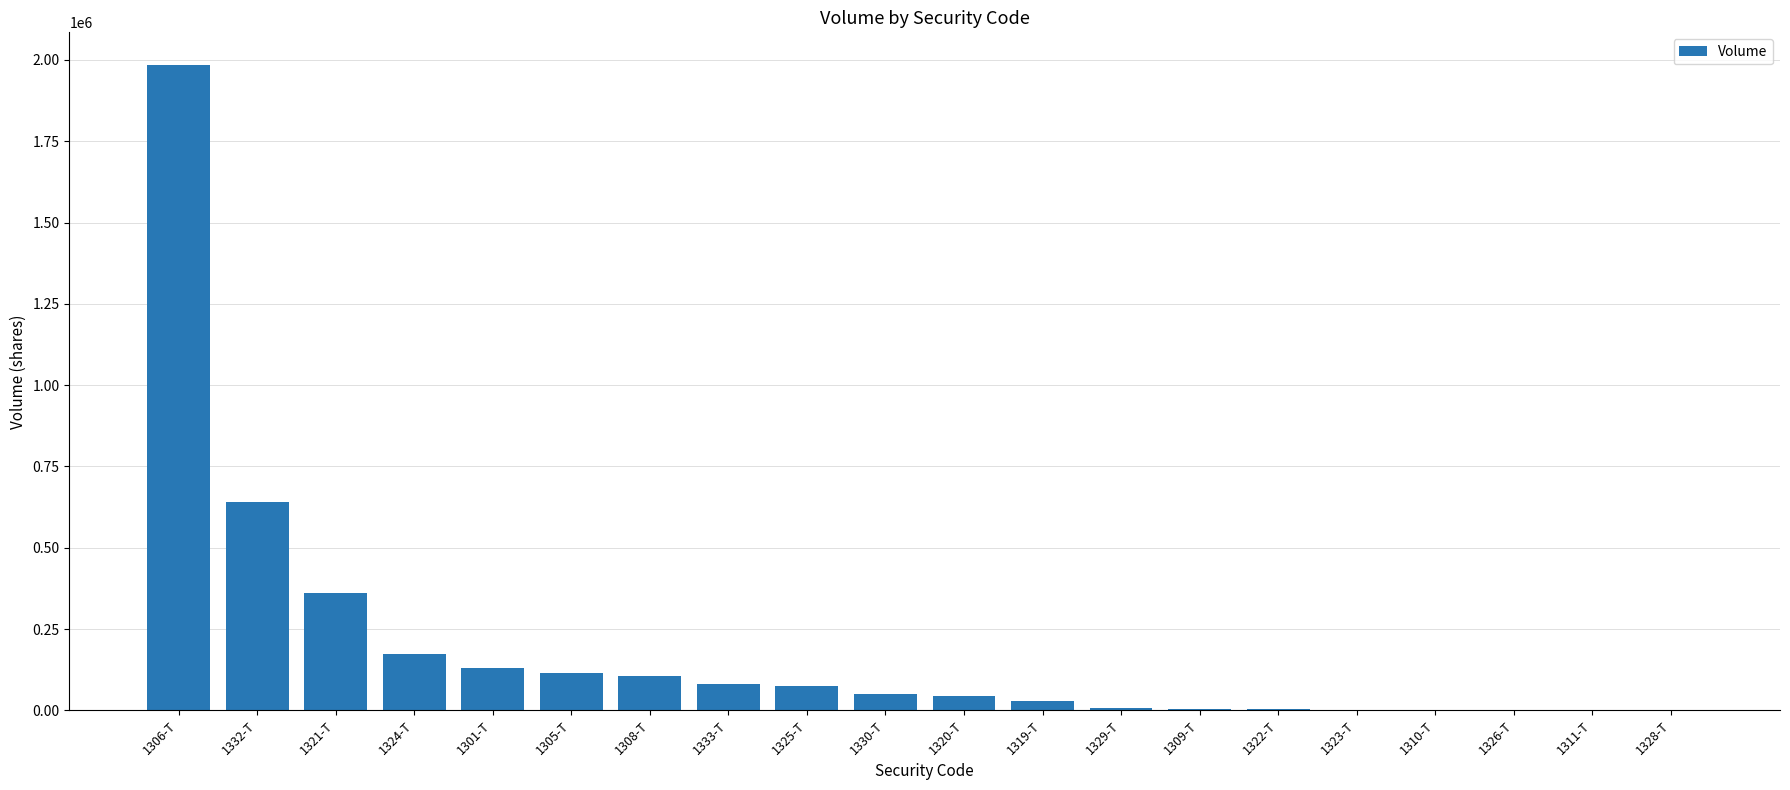

What is the change in value from 1332-T to 1330-T?

-589260